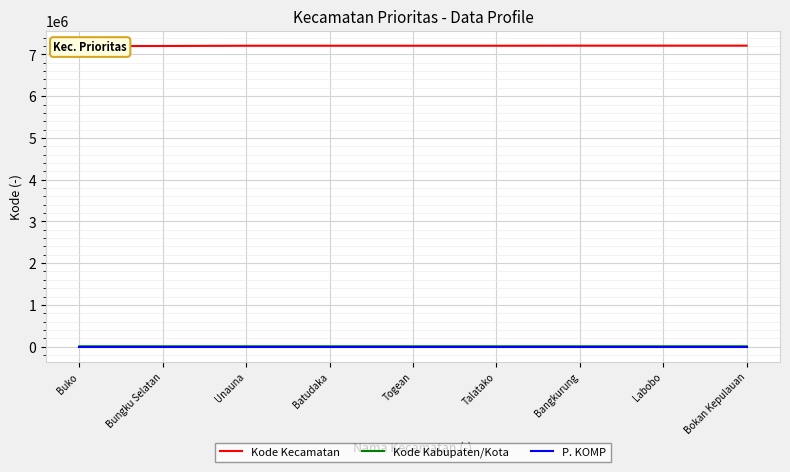

What is the average value of the Kode Kabupaten/Kota series?

7208